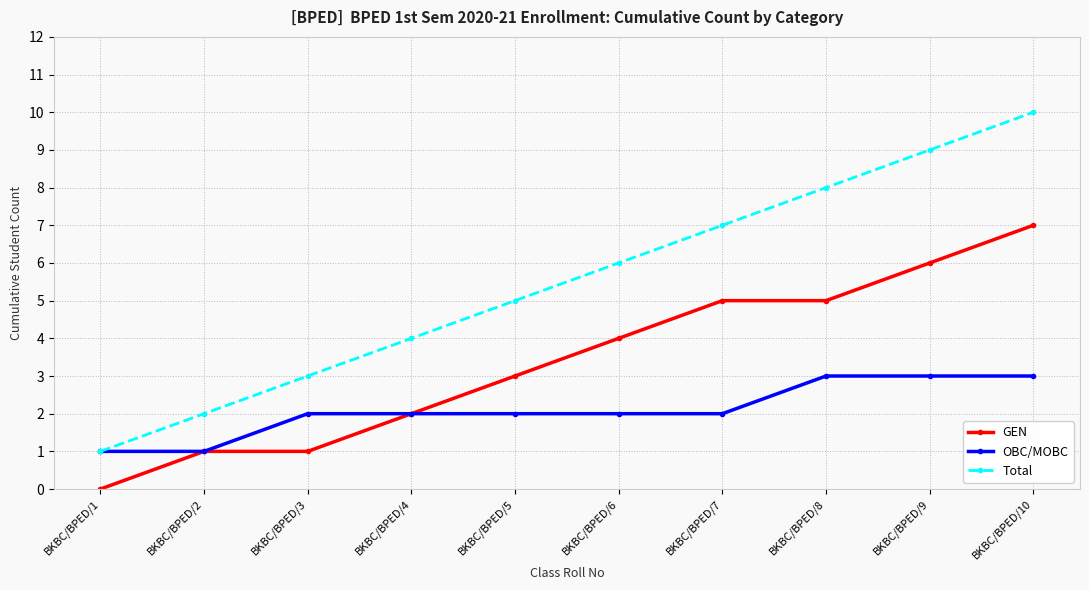

What is the maximum value shown in the chart?

10